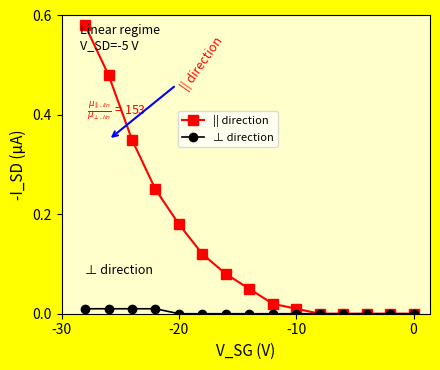

List the series in order of their peak value, lowest first.

⊥ direction, || direction